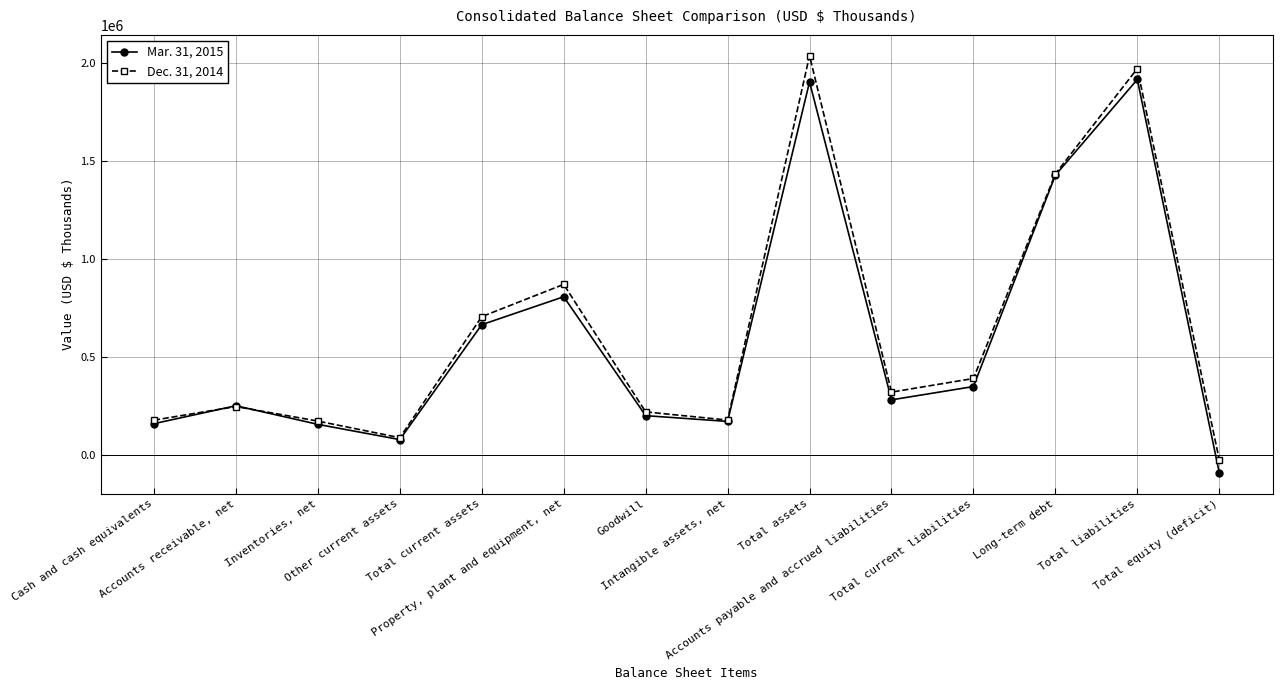

Count the number of data series in this chart.

2